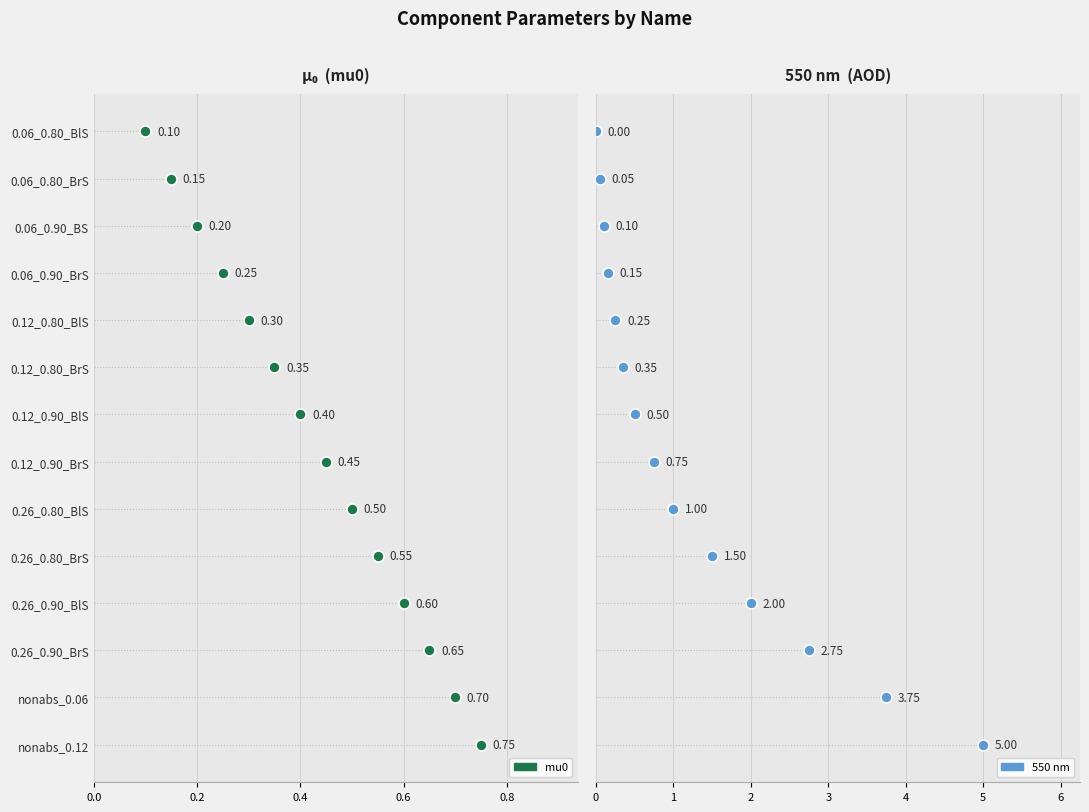

At how many categories does at least one series exceed 0?

14